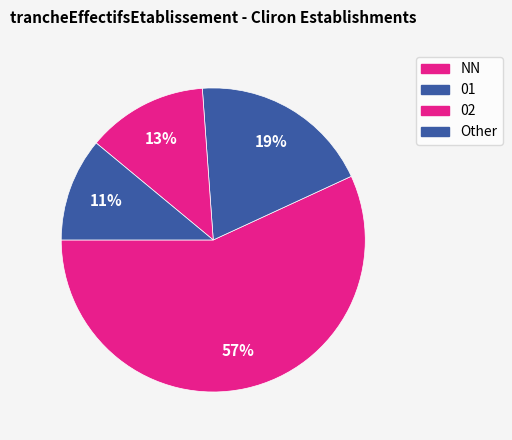

Count the number of slices in the pie.

4